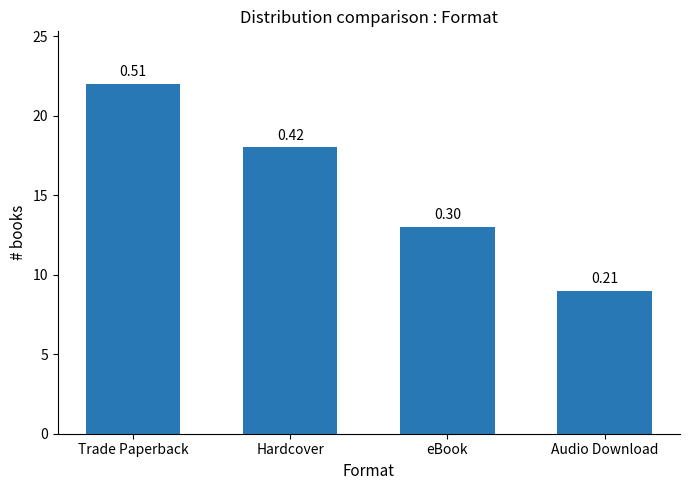

How many bars are there in total?

4